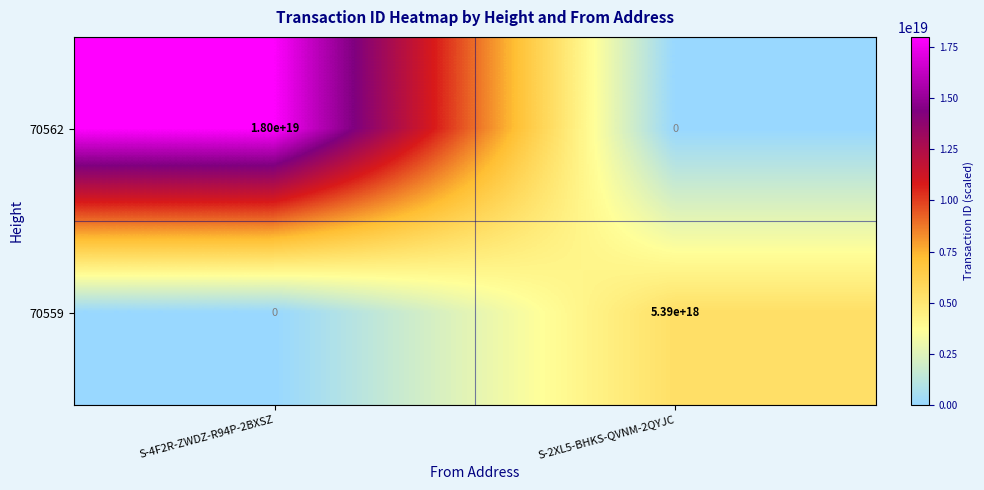

At which category is the sum across all series the highest?

S-4F2R-ZWDZ-R94P-2BXSZ